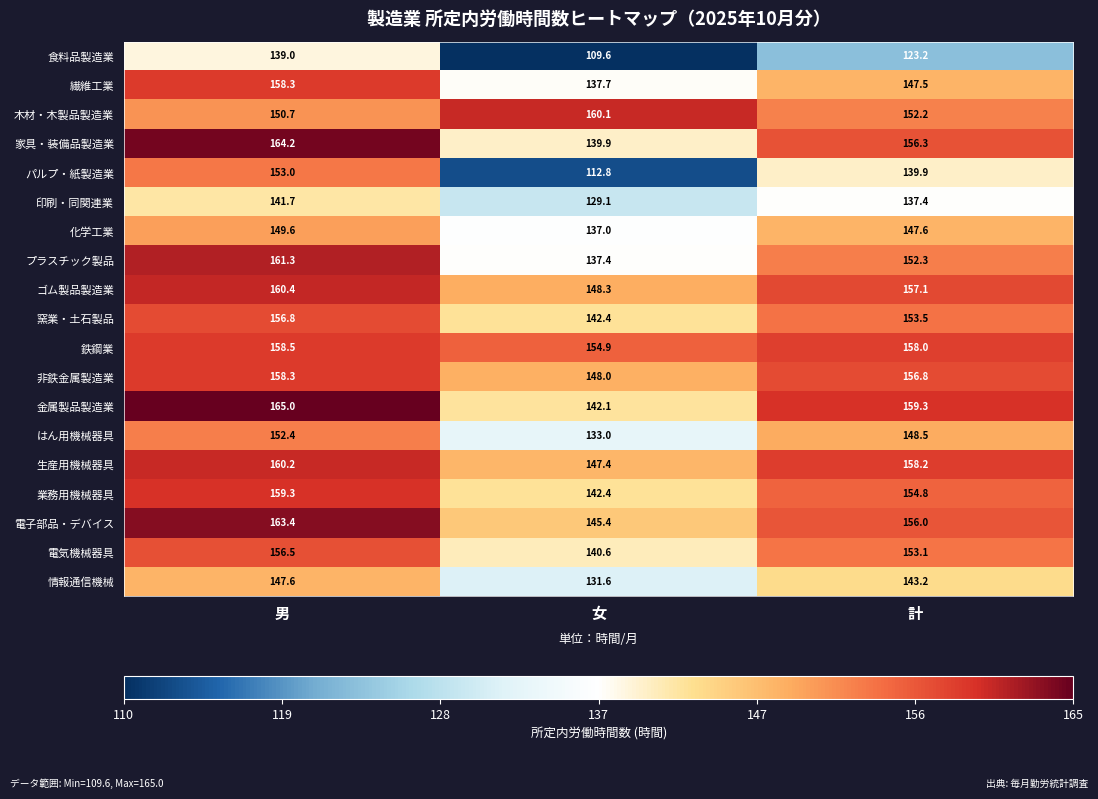

What is the difference between the はん用機械器具 values at 計 and 女?

15.5